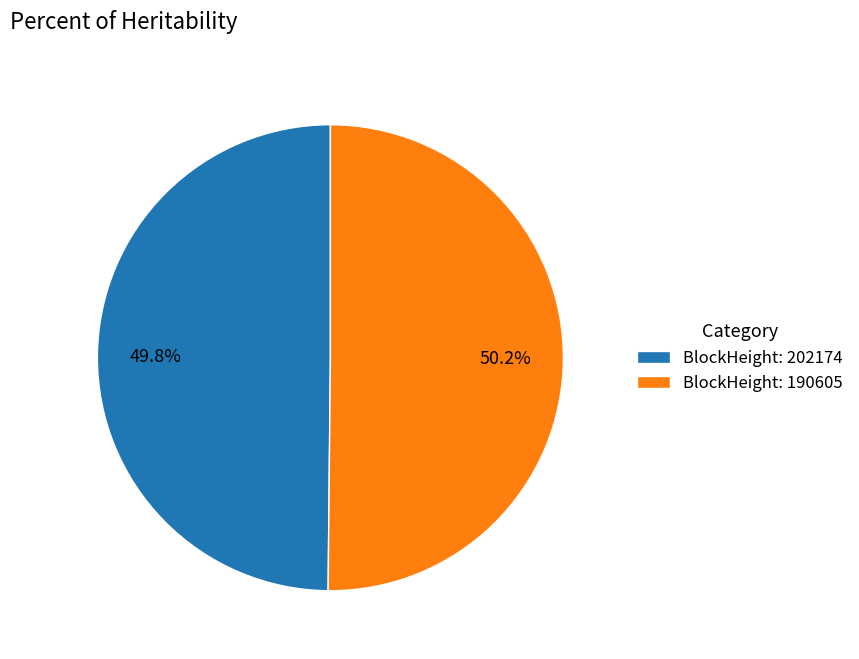

What is the ratio of the value at BlockHeight: 190605 to the value at BlockHeight: 202174?

1.0